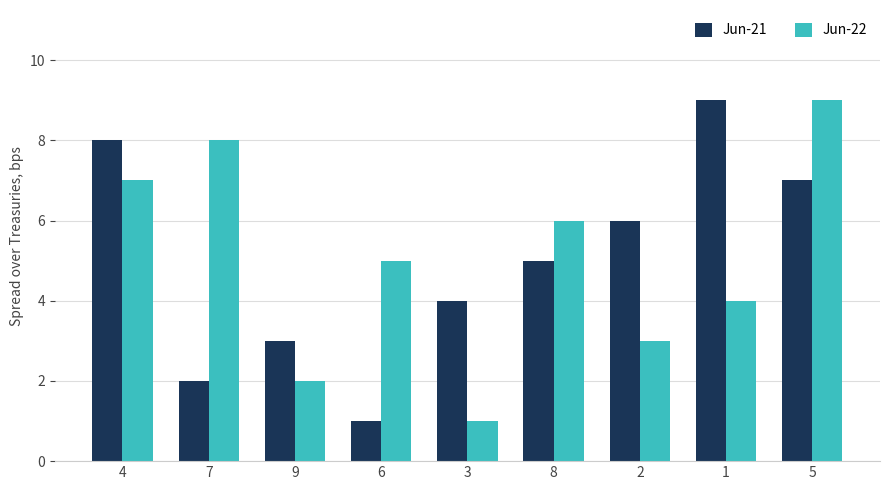

How many values in the Jun-21 series are below 5?

4